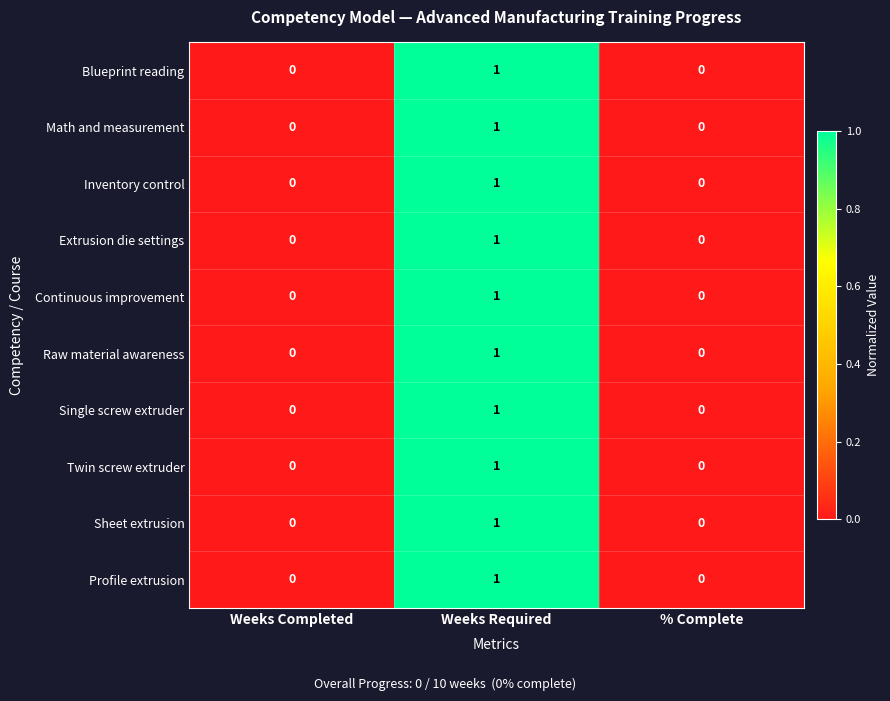

At which label does Raw material awareness reach its peak?

Weeks Required